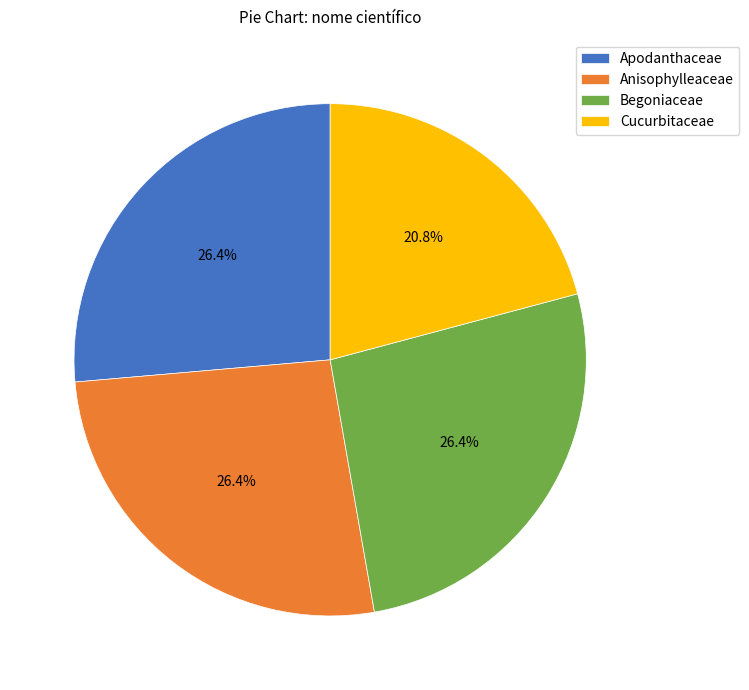

Combined, do Begoniaceae and Anisophylleaceae account for over 50%?

Yes